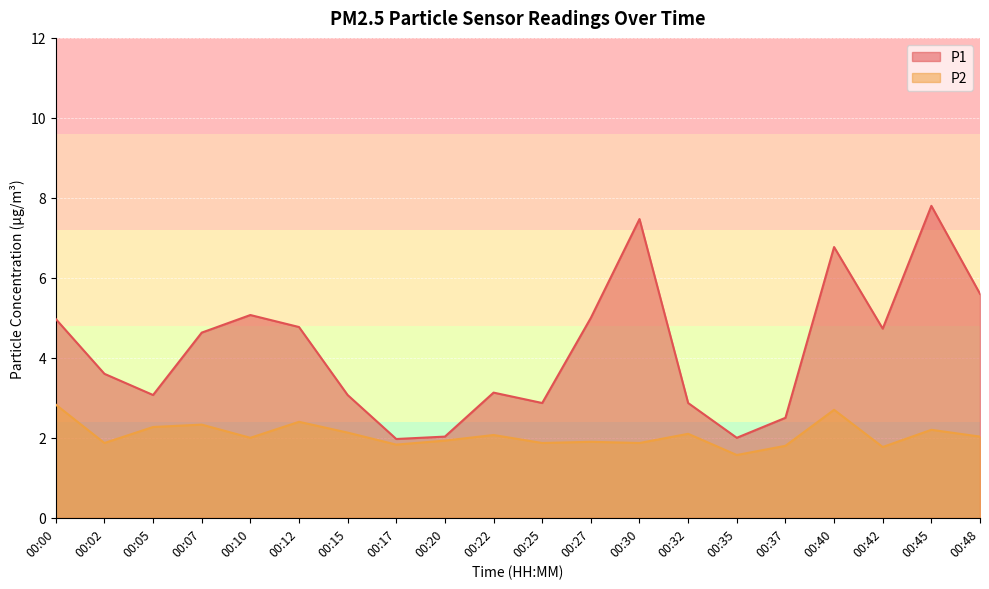

What is the difference between the highest and lowest values at 00:07?

2.3